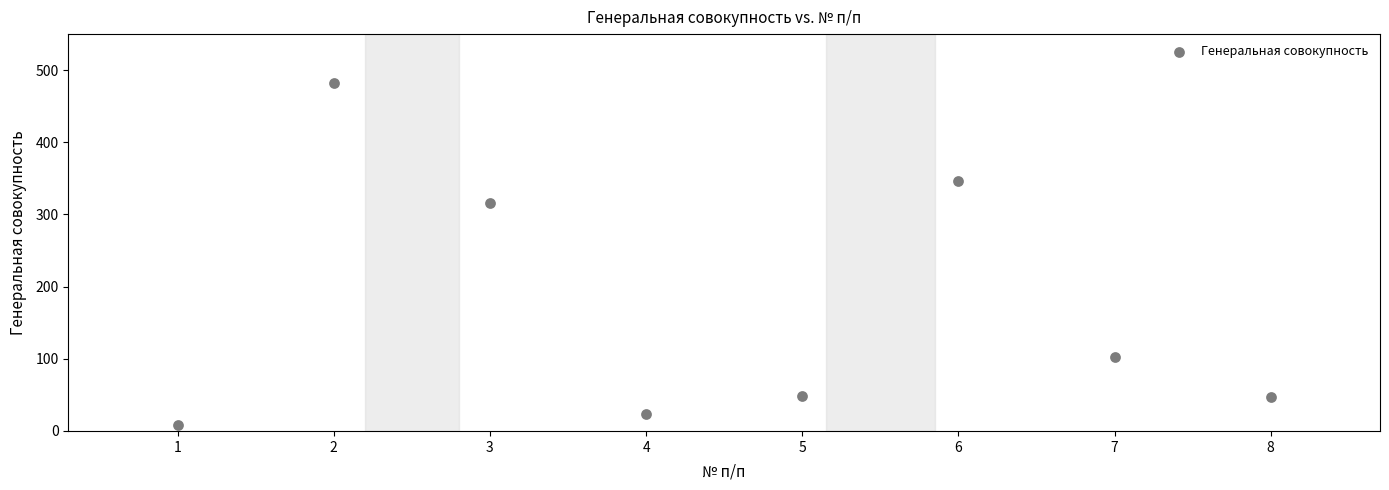

What is the average Y value?

172